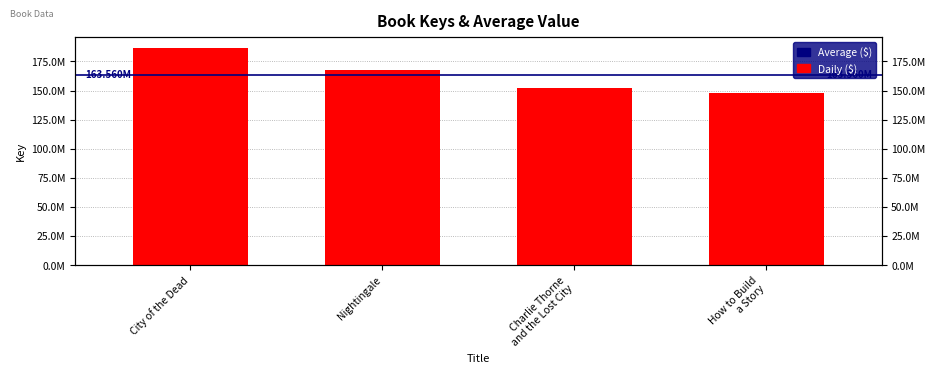

What is the greatest value displayed?

186645799